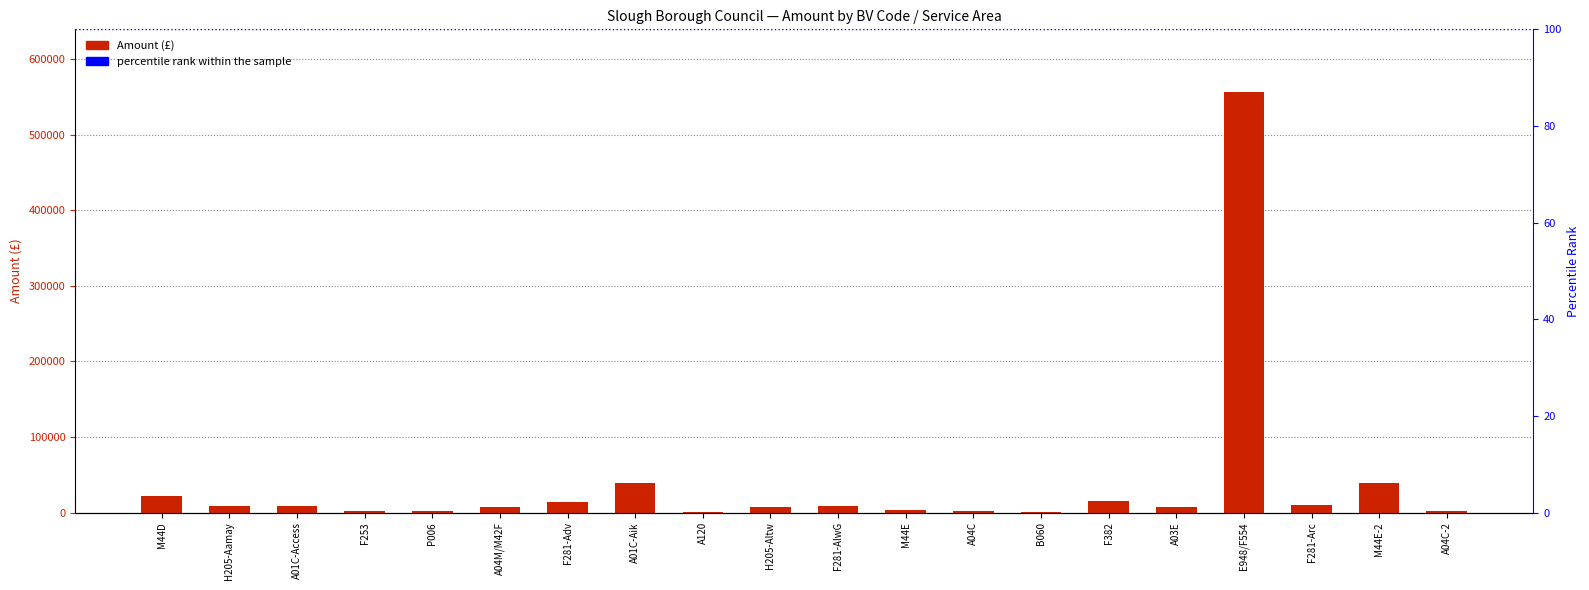

What is the smallest value displayed?

693.0